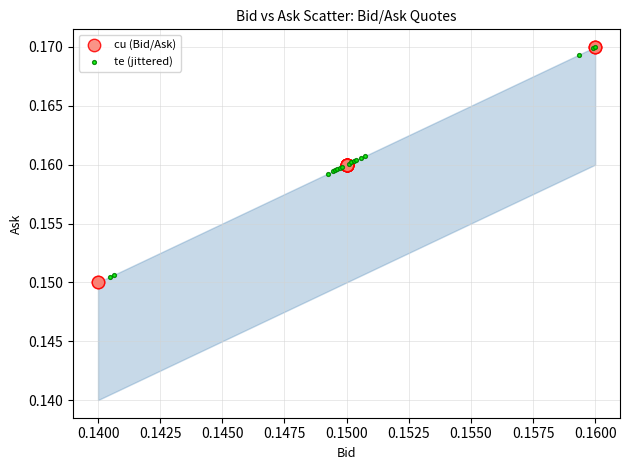

Which series has the widest spread of Y values?

cu (Bid/Ask)